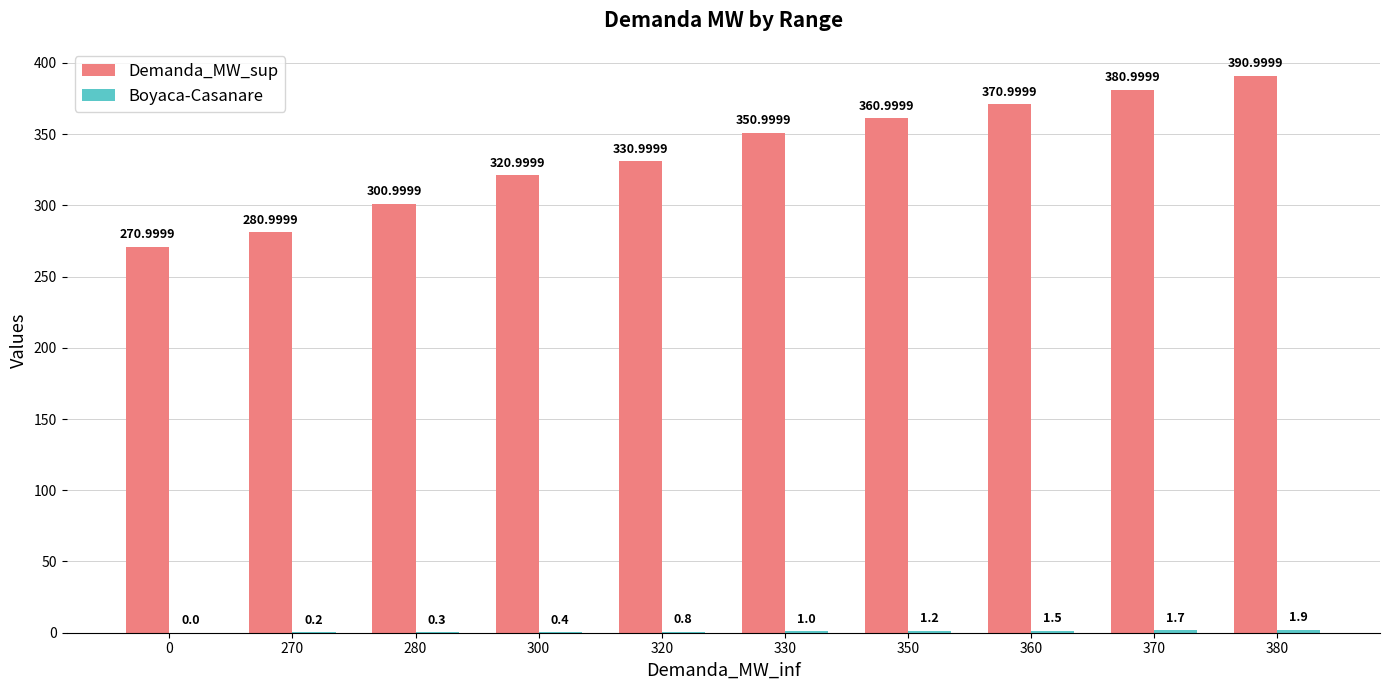

How many groups of bars are there?

10